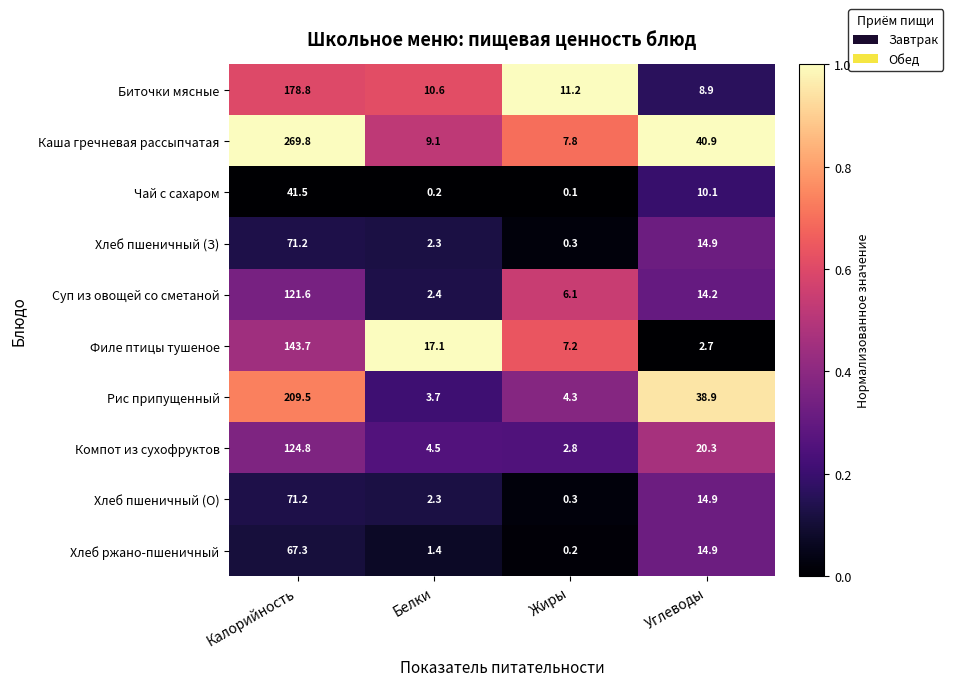

How many series are shown in this chart?

10